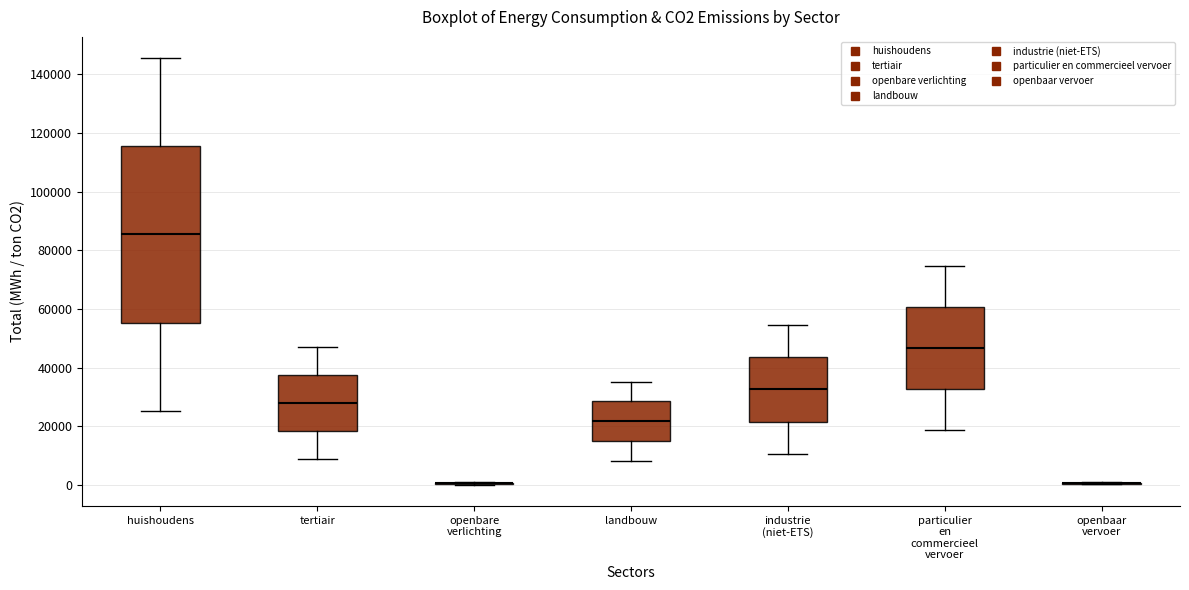

Reading left to right, transcribe this box plot: for each box, give where its median line is, the range the box spans, and where its two whiskers end, as read against the y-axis. The values are not printed on the chart, so give them approximately, as read against the axis.

huishoudens: median 86000, box 56000 to 116000, whiskers 26000 to 146000
tertiair: median 28000, box 18000 to 38000, whiskers 8000 to 48000
openbare verlichting: box collapsed to a line at 0, whiskers 0 to 2000
landbouw: median 22000, box 14000 to 28000, whiskers 8000 to 36000
industrie (niet-ETS): median 32000, box 22000 to 44000, whiskers 10000 to 54000
particulier en commercieel vervoer: median 46000, box 32000 to 60000, whiskers 18000 to 74000
openbaar vervoer: box collapsed to a line at 0, whiskers 0 to 0